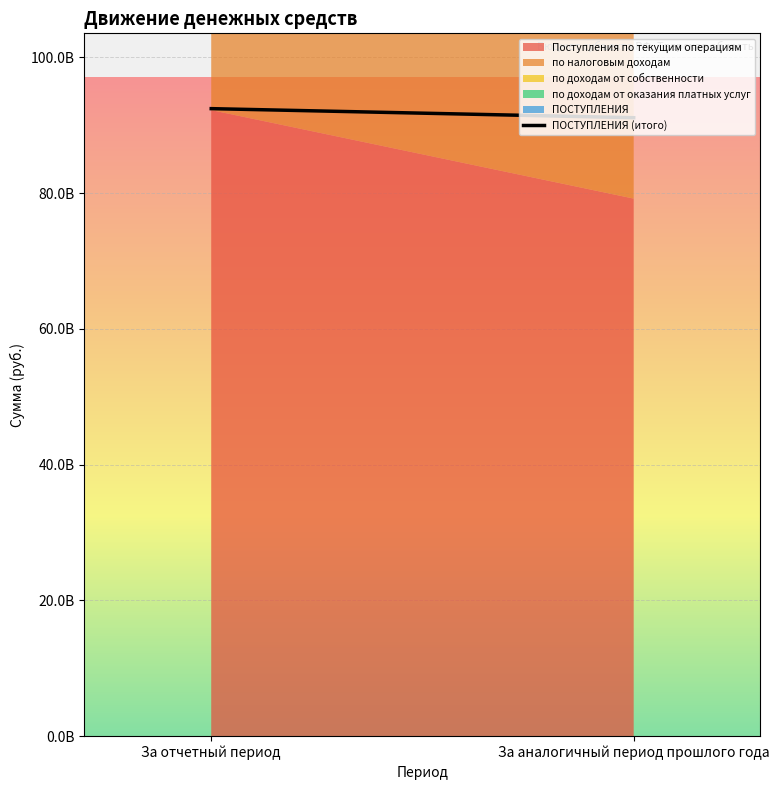

What is the average value?

91774979858.2